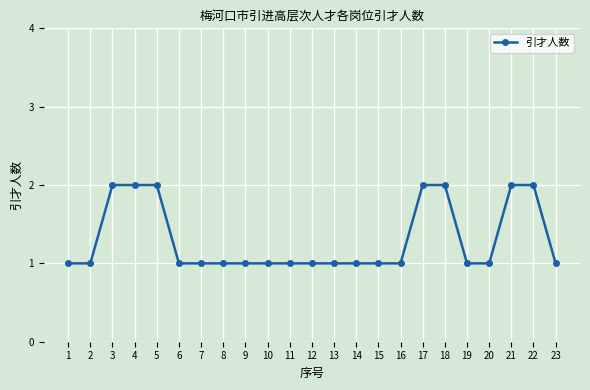

What is the sum of all values?

30